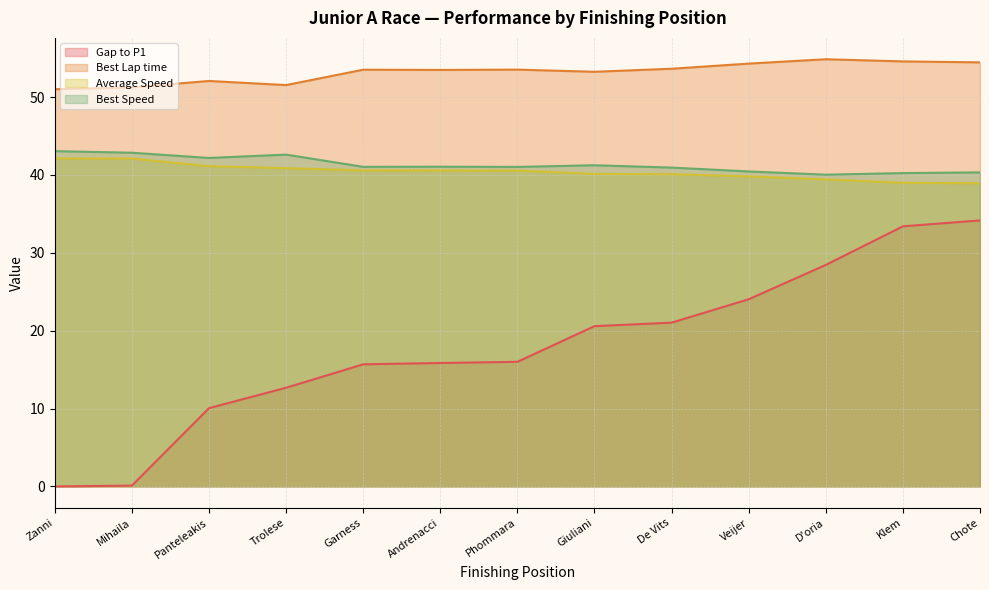

Which category has the highest value across all series?

D'oria